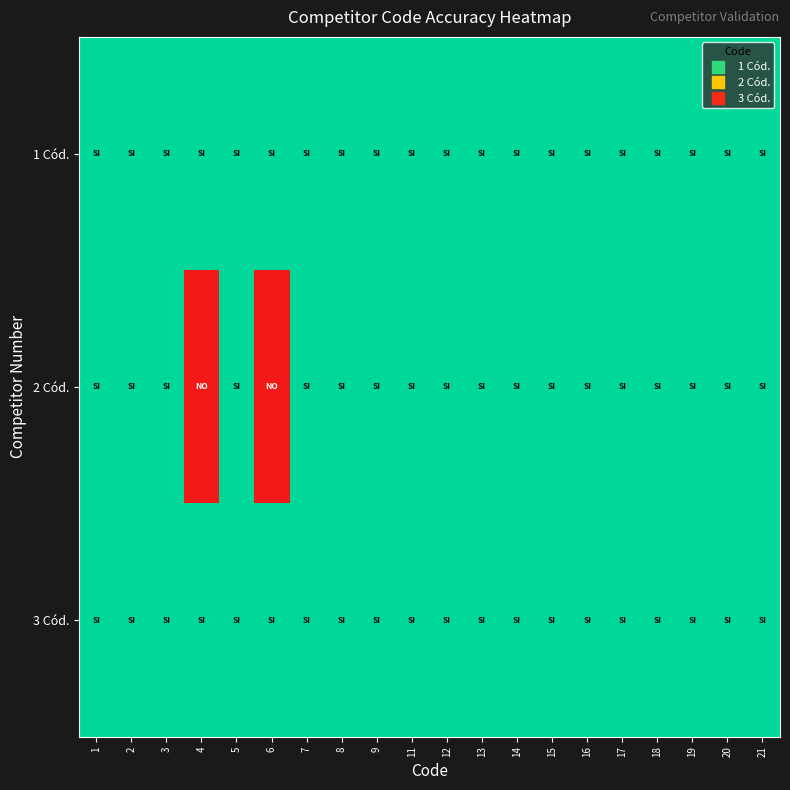

At which category is the sum across all series the highest?

1